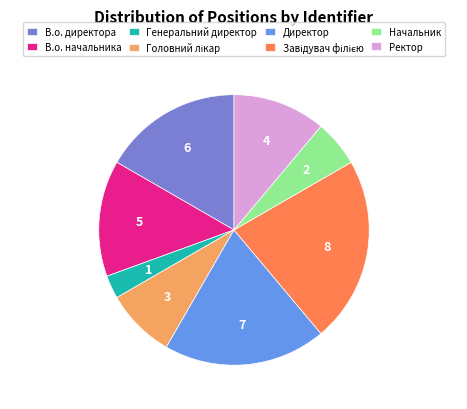

Count the number of slices in the pie.

8